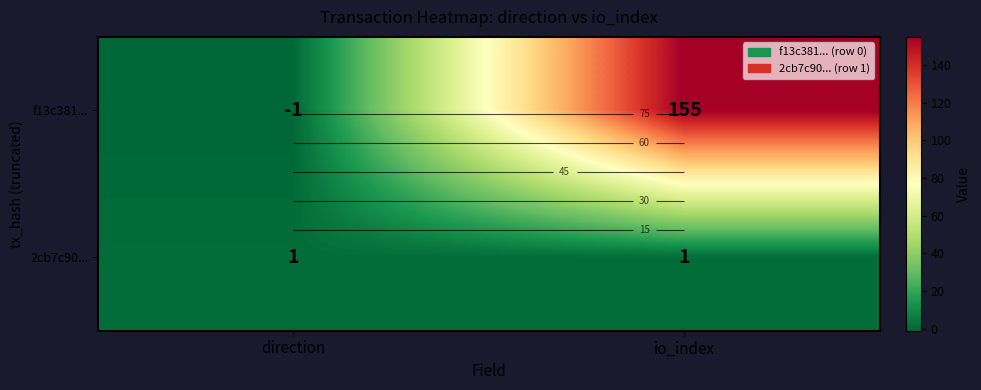

What is the highest value of the 2cb7c90... series?

1